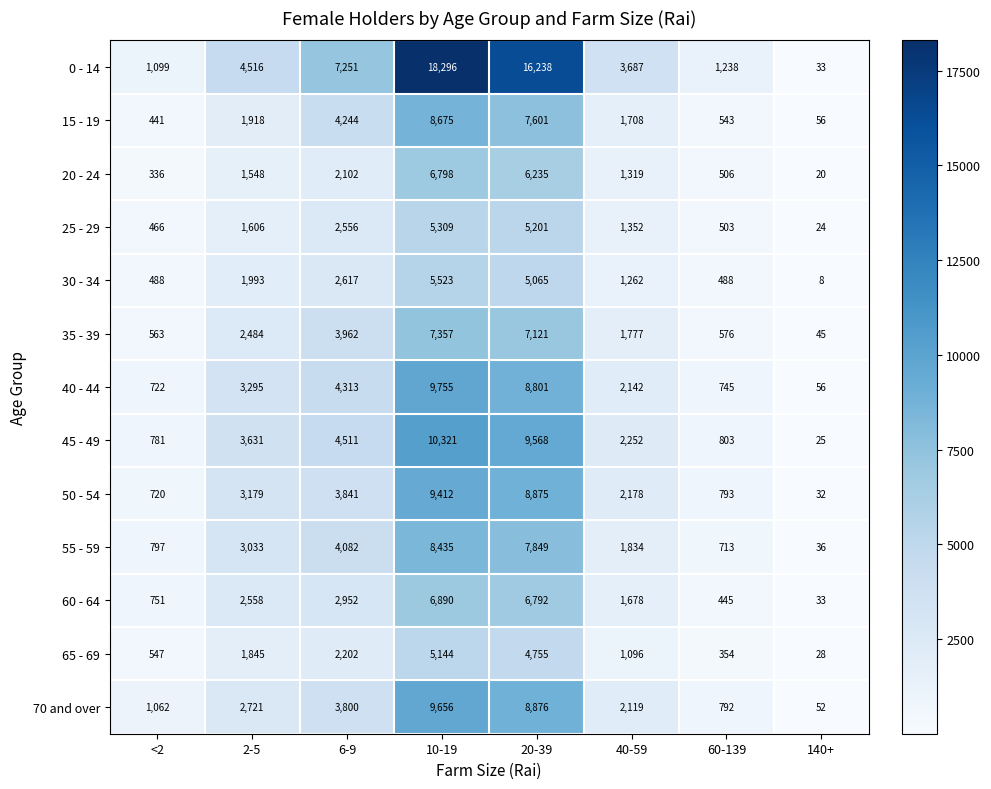

At which label does 45 - 49 reach its peak?

10-19